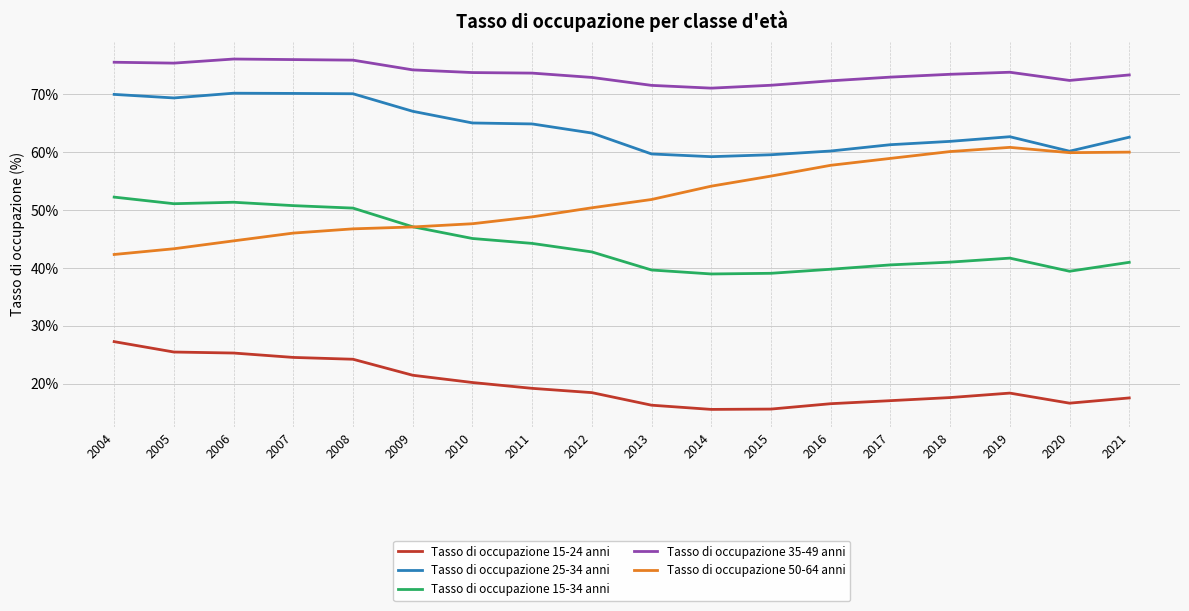

What is the minimum value shown in the chart?

15.5